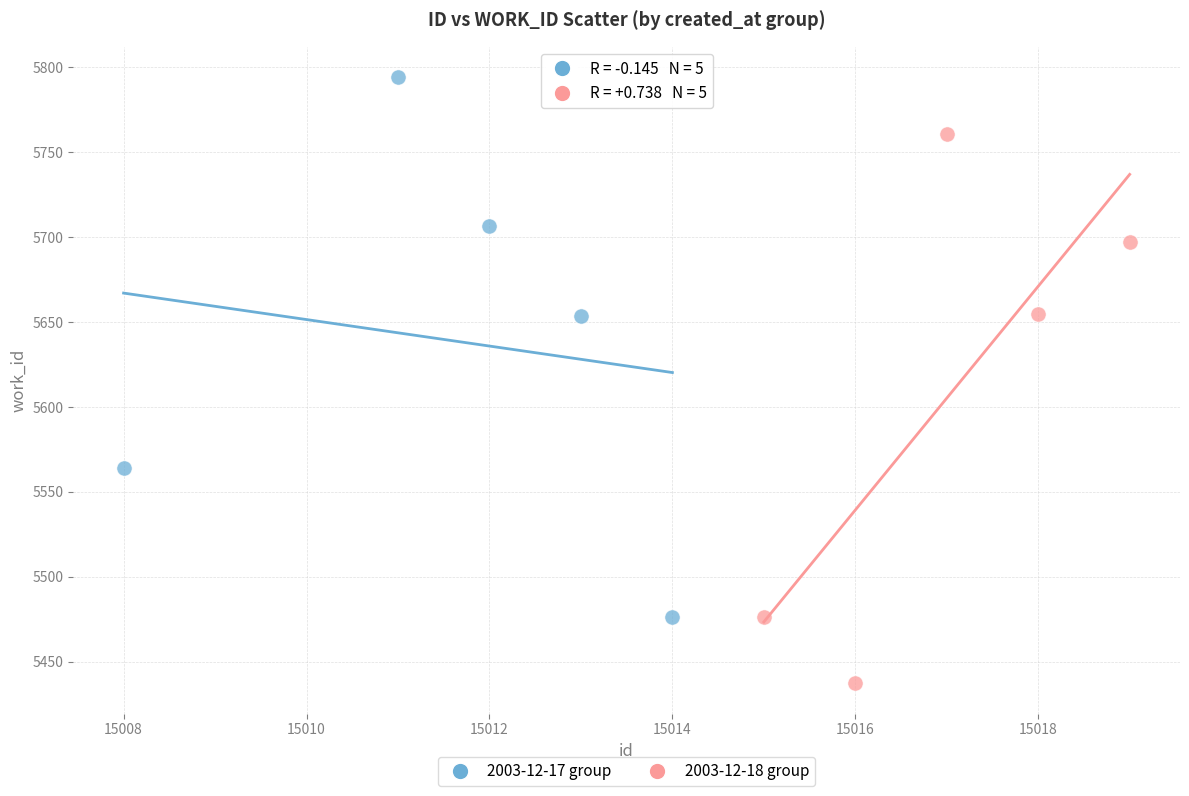

Which series reaches the minimum Y coordinate?

2003-12-18 group